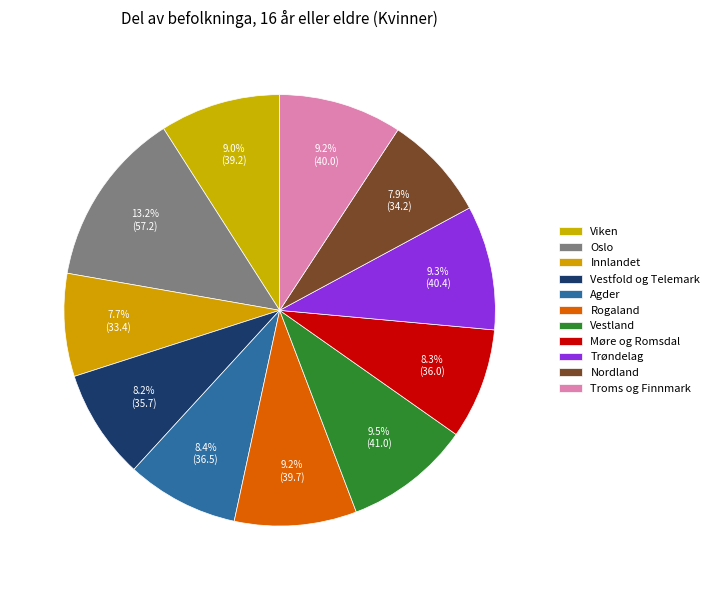

Rank the categories by value from highest to lowest.

Oslo, Vestland, Trøndelag, Troms og Finnmark, Rogaland, Viken, Agder, Møre og Romsdal, Vestfold og Telemark, Nordland, Innlandet